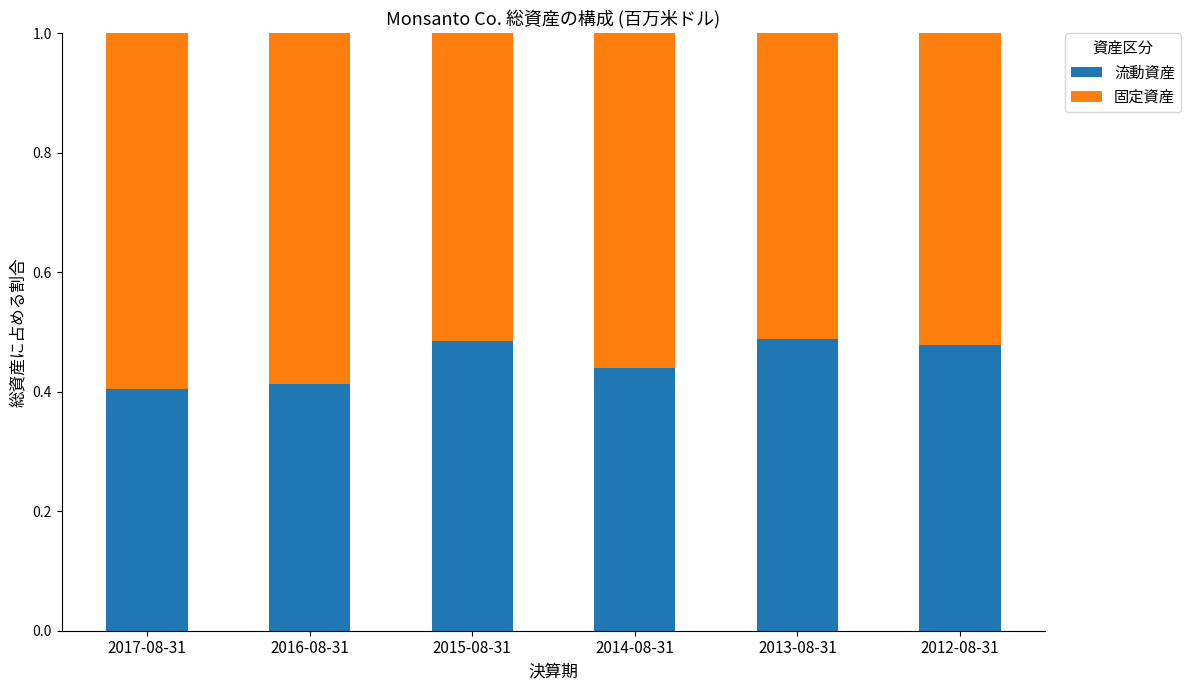

What is the sum of all 流動資産 values?

2.7